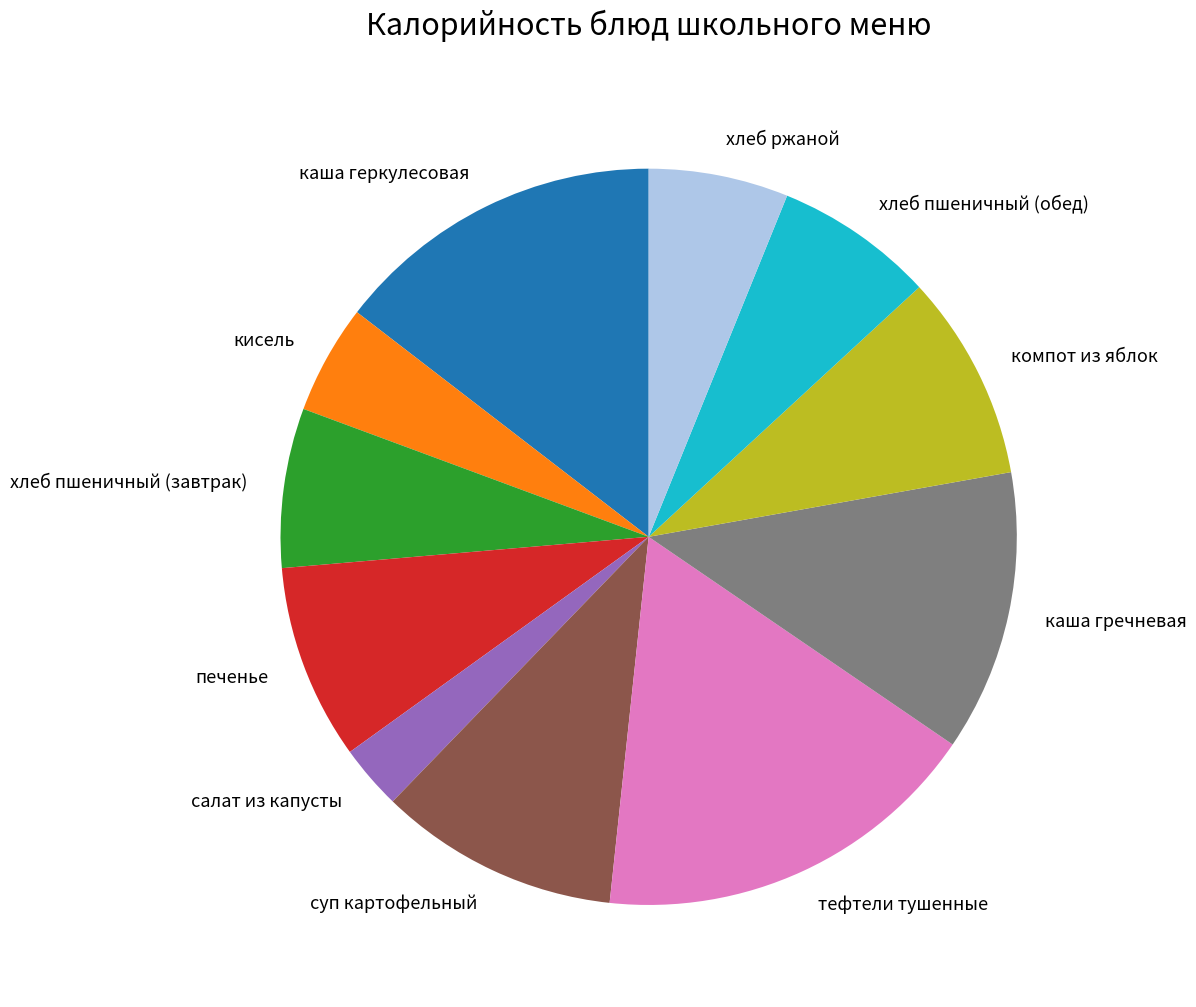

Is the sum of хлеб ржаной and суп картофельный greater than half?

No